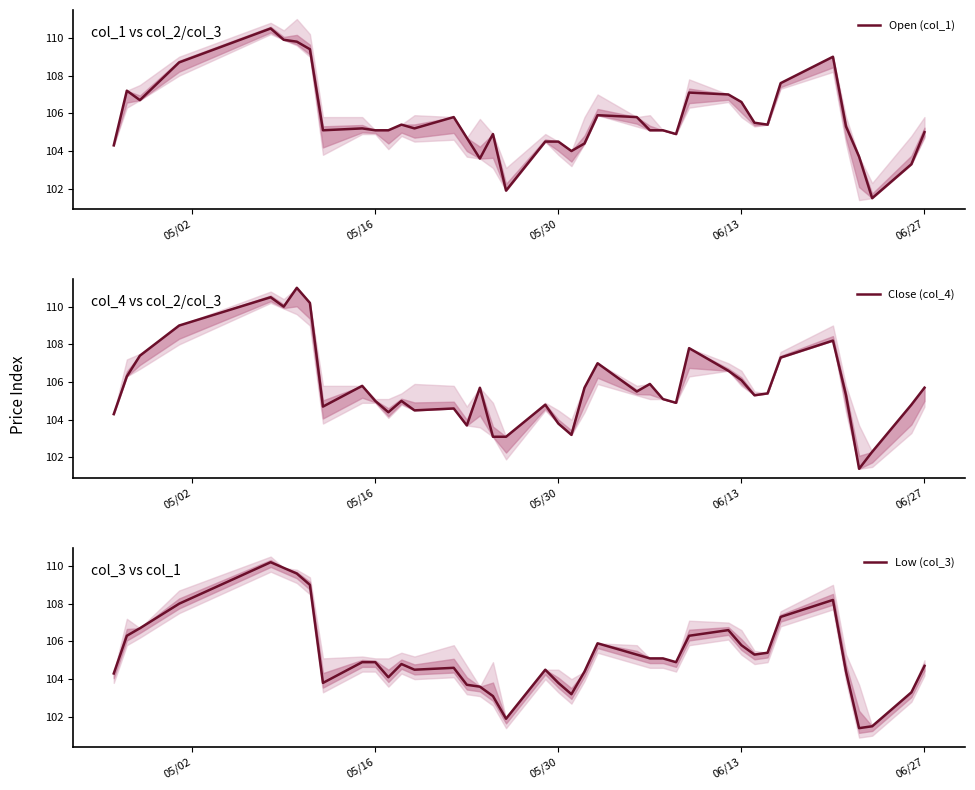

What is the average value of the Low (col_3) series?

105.3